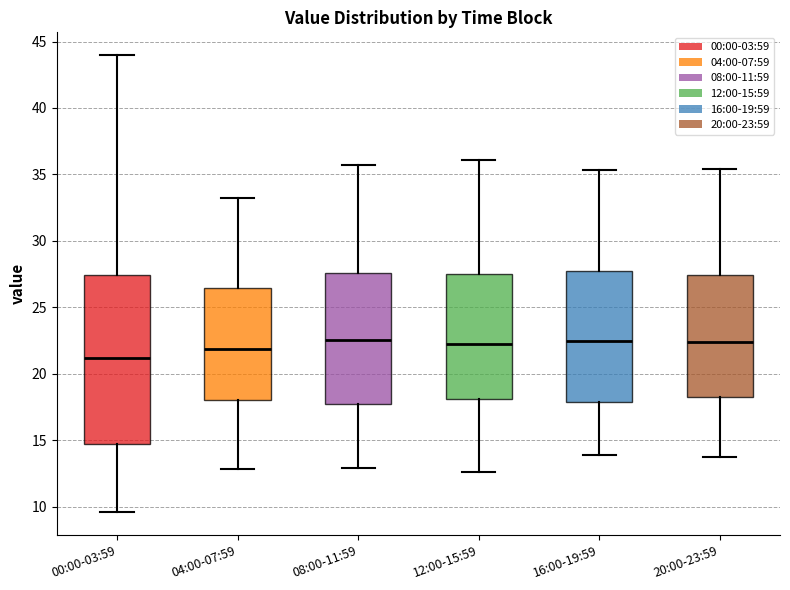

Reading left to right, read every box against the y-axis: the position of its median line, the range the box covers, and the ends of its whiskers. The values are not printed on the chart, so give them approximately, as read against the axis.

00:00-03:59: median 21.0, box 14.5 to 27.5, whiskers 9.5 to 44.0
04:00-07:59: median 22.0, box 18.0 to 26.5, whiskers 13.0 to 33.0
08:00-11:59: median 22.5, box 17.5 to 27.5, whiskers 13.0 to 35.5
12:00-15:59: median 22.5, box 18.0 to 27.5, whiskers 12.5 to 36.0
16:00-19:59: median 22.5, box 18.0 to 28.0, whiskers 14.0 to 35.5
20:00-23:59: median 22.5, box 18.5 to 27.5, whiskers 13.5 to 35.5